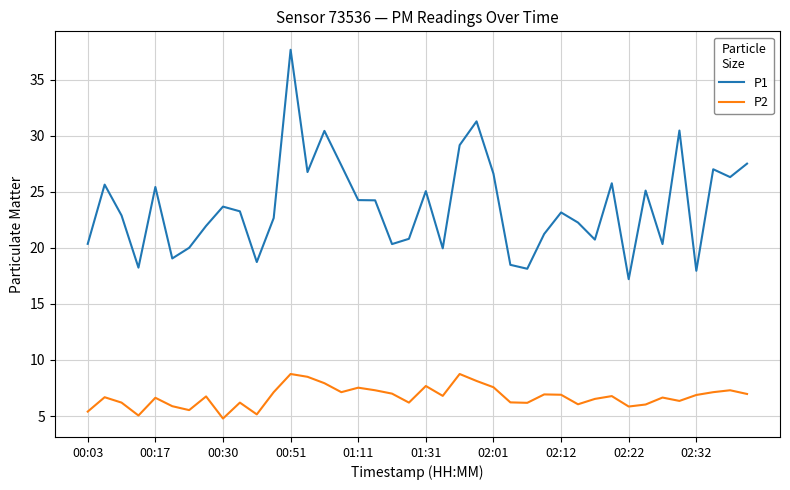

True or false: P2 and P1 intersect in this chart.

False